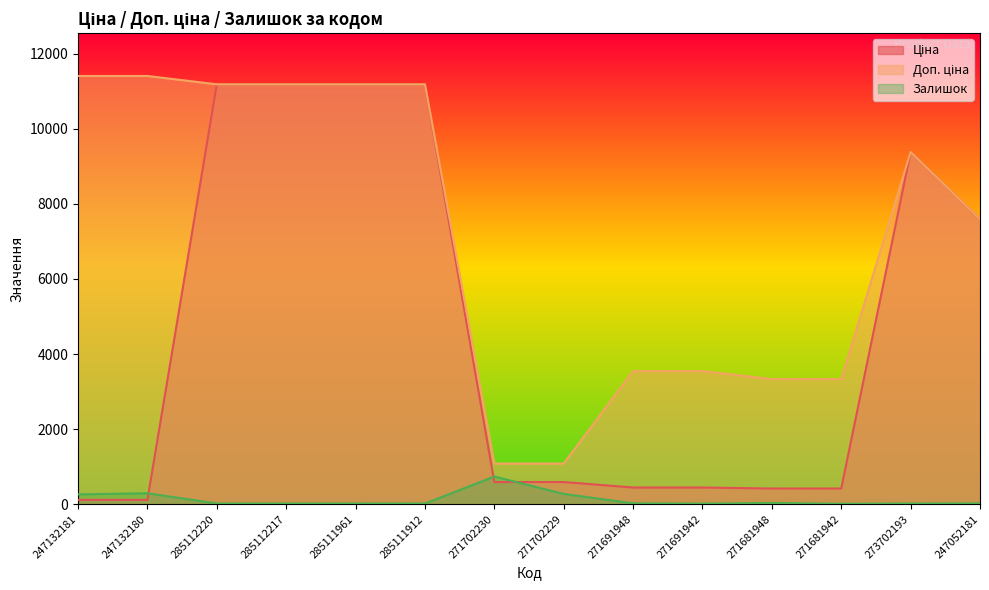

What is the highest value of the Залишок series?

736.0